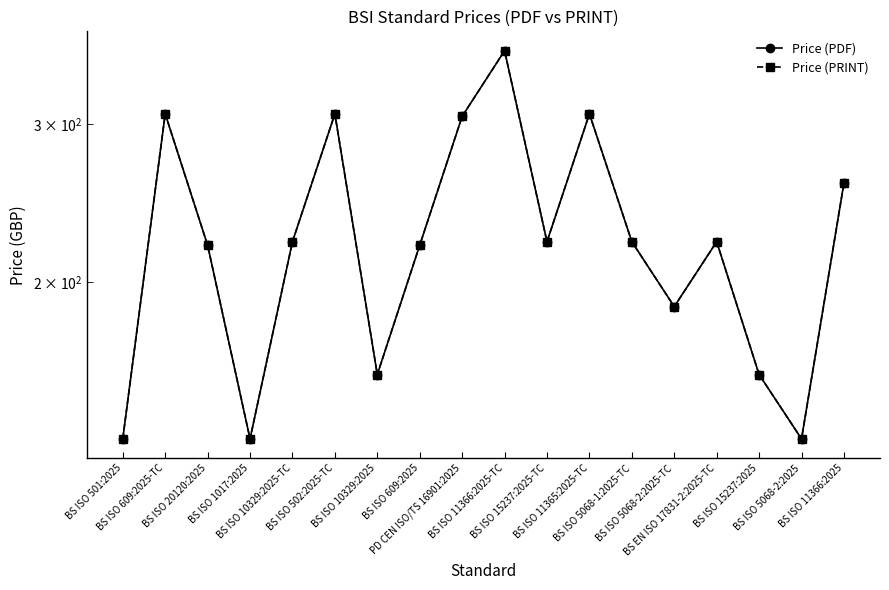

Where does the Price (PRINT) series first go above 222?

BS ISO 609:2025-TC